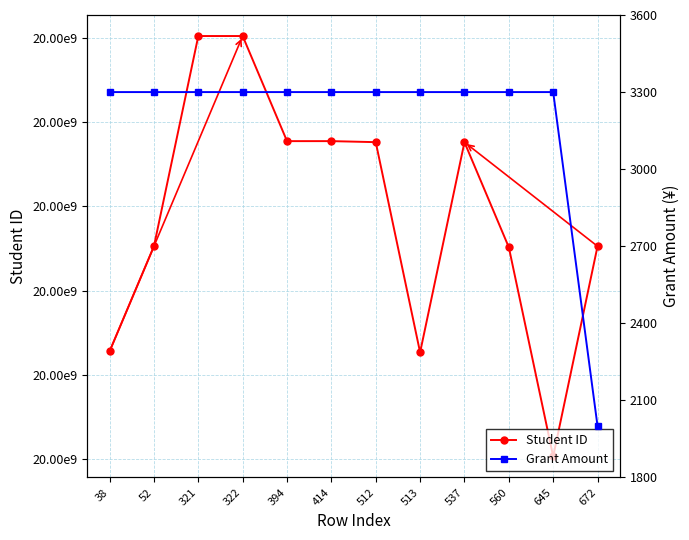

List the series in order of their overall mean, highest first.

Student ID, Grant Amount